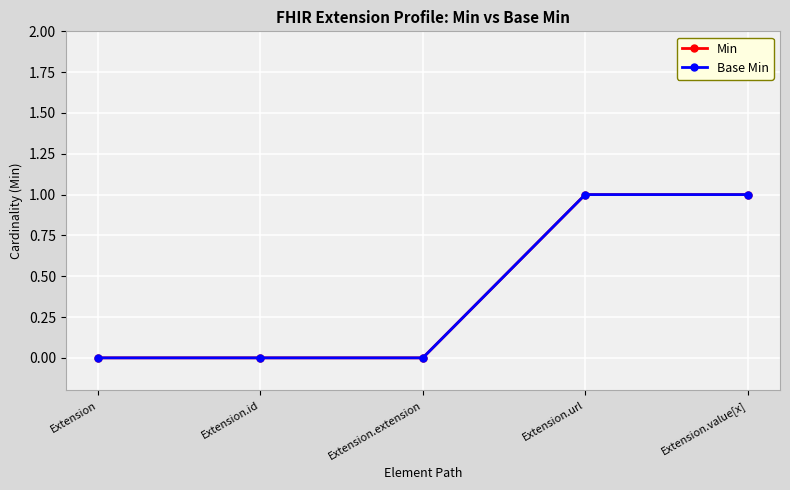

True or false: Min and Base Min cross at least once.

False